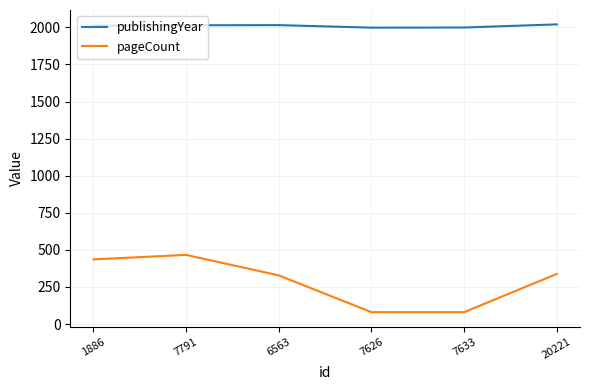

Which series has the largest total across all categories?

publishingYear